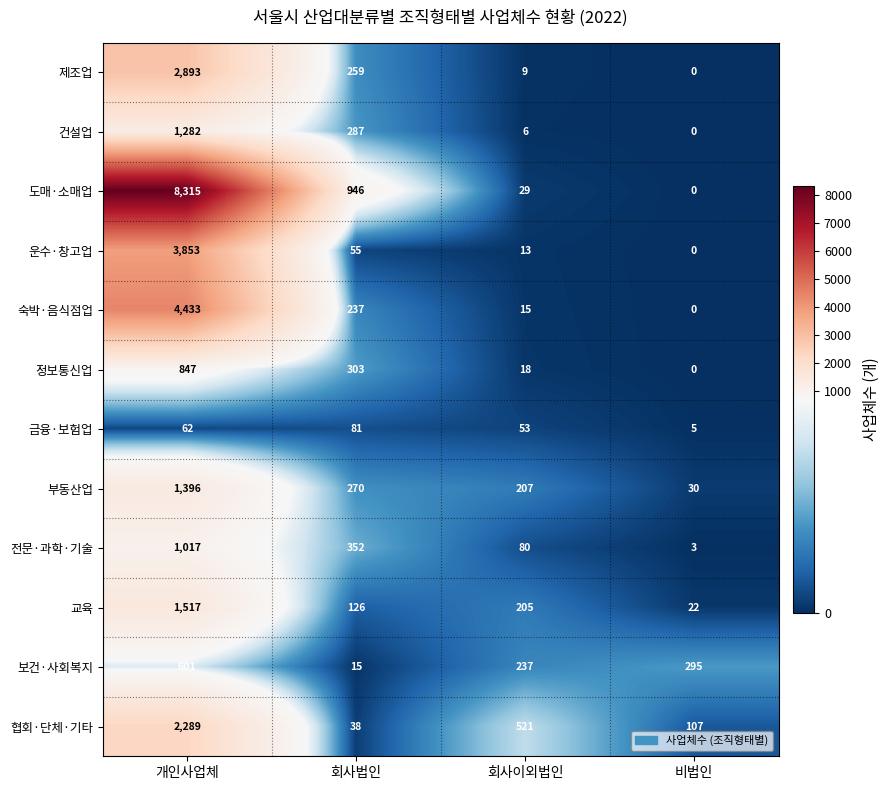

Which label corresponds to the largest value in the chart?

개인사업체